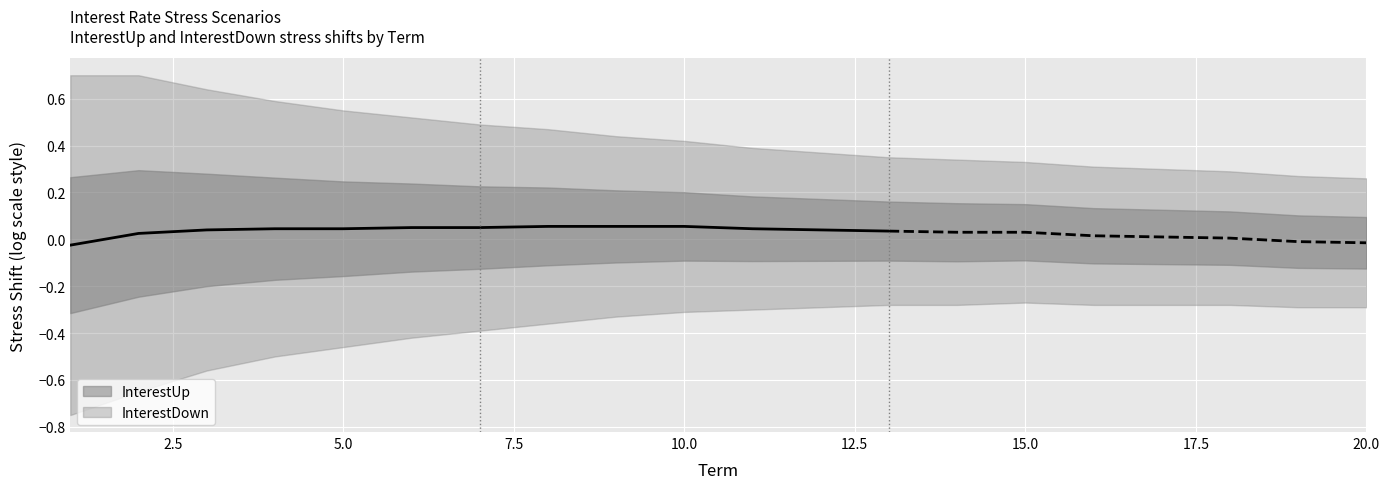

True or false: InterestDown has a value of -0.5 at 4.

True